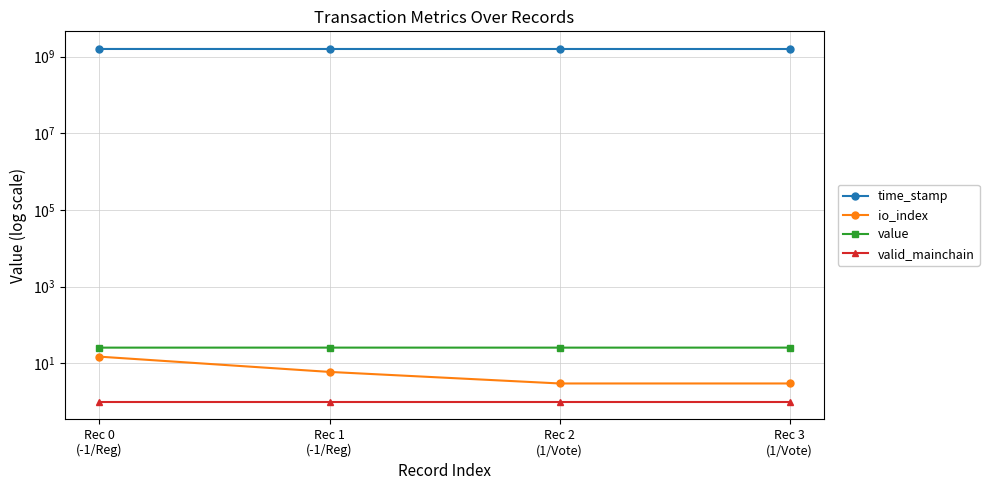

What is the sum of all io_index values?

27.0